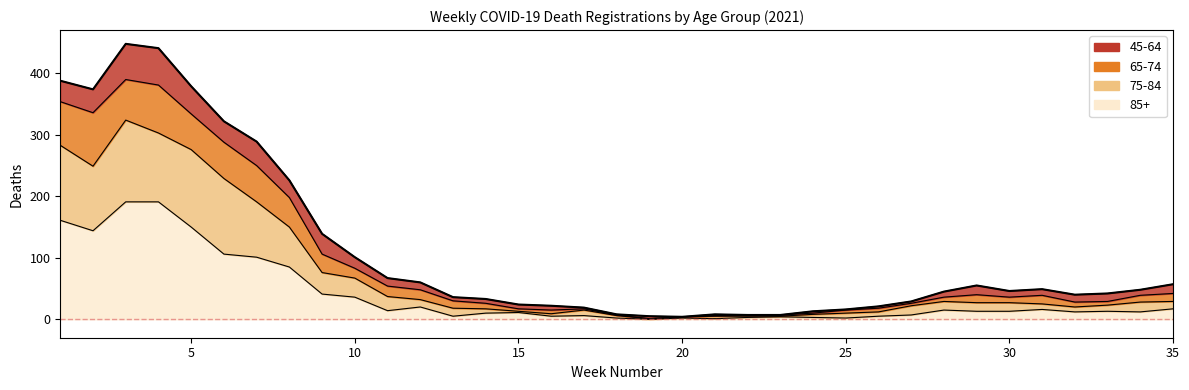

How many lines are shown in the chart?

1